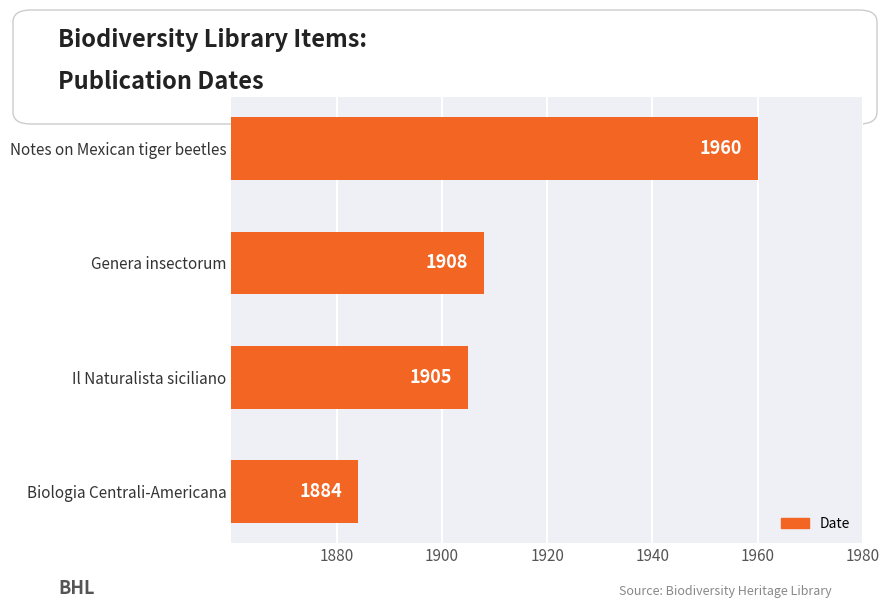

What is the difference between the maximum and minimum values?

76